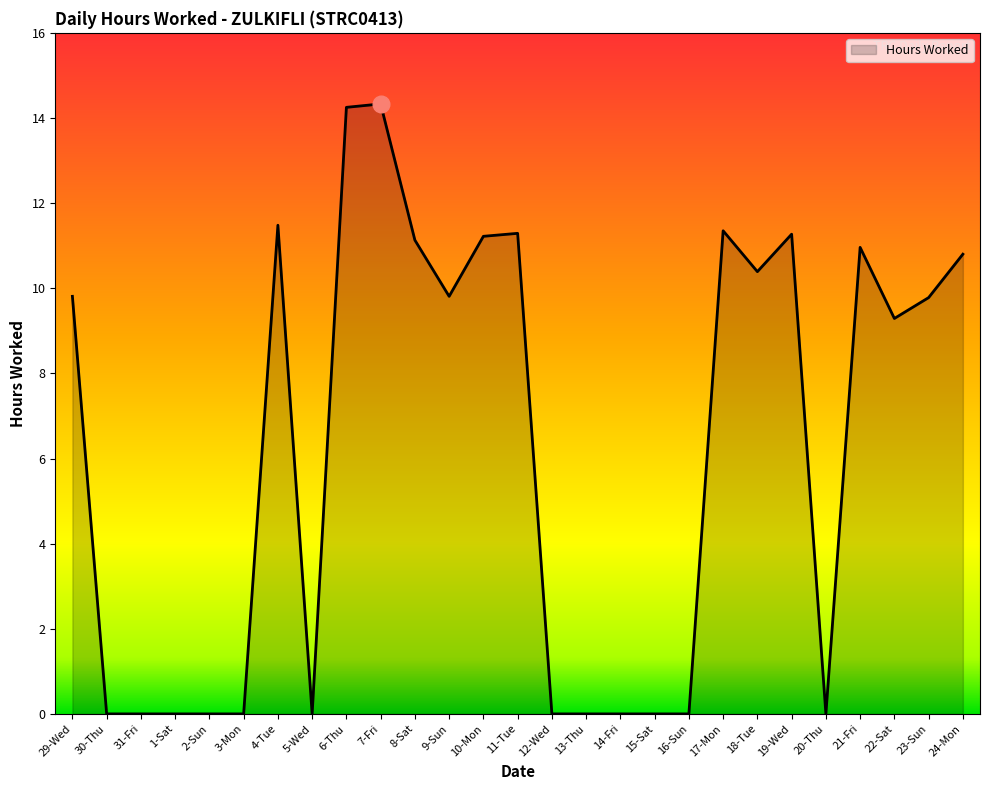

What is the sum of all values?

167.2